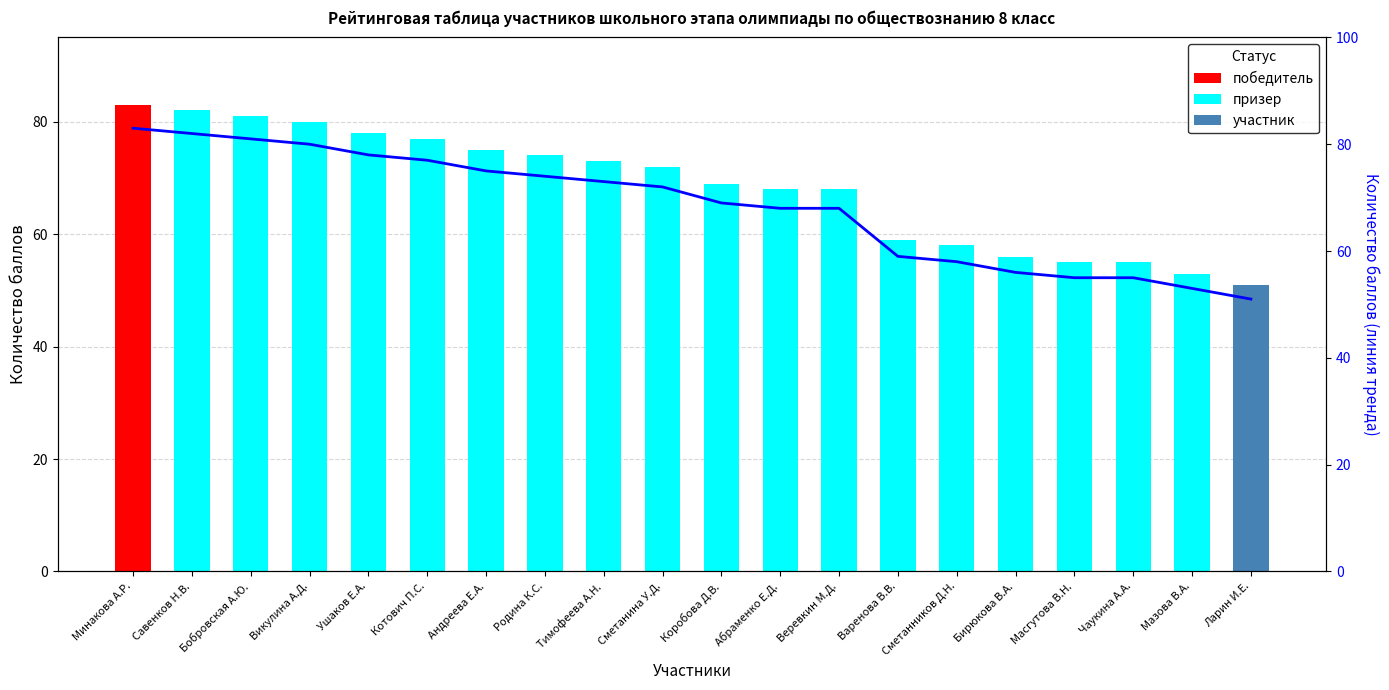

Between Варенова В.В. and Викулина А.Д., which is larger?

Викулина А.Д.